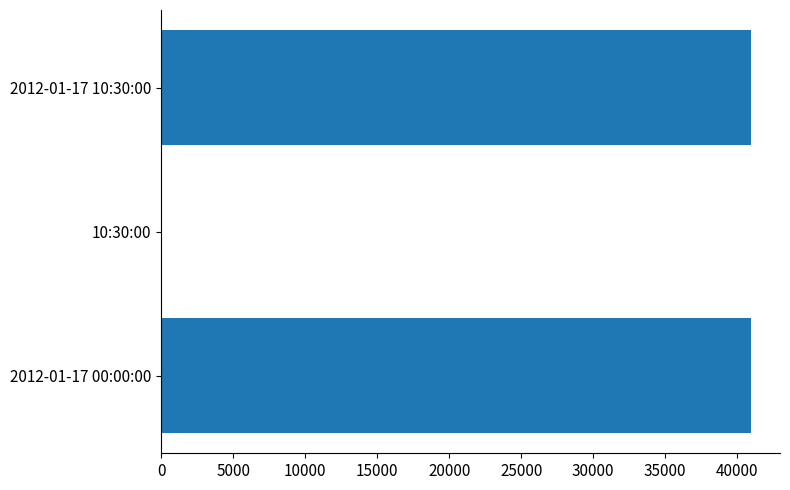

What is the sum of all values?

81850.9